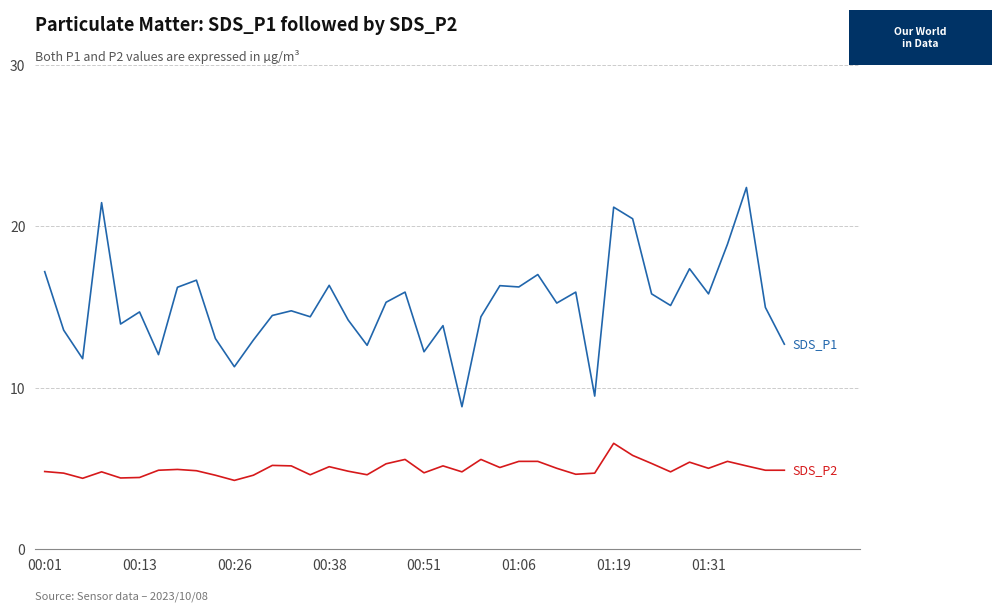

Is this an area chart (filled region under the line)?

No